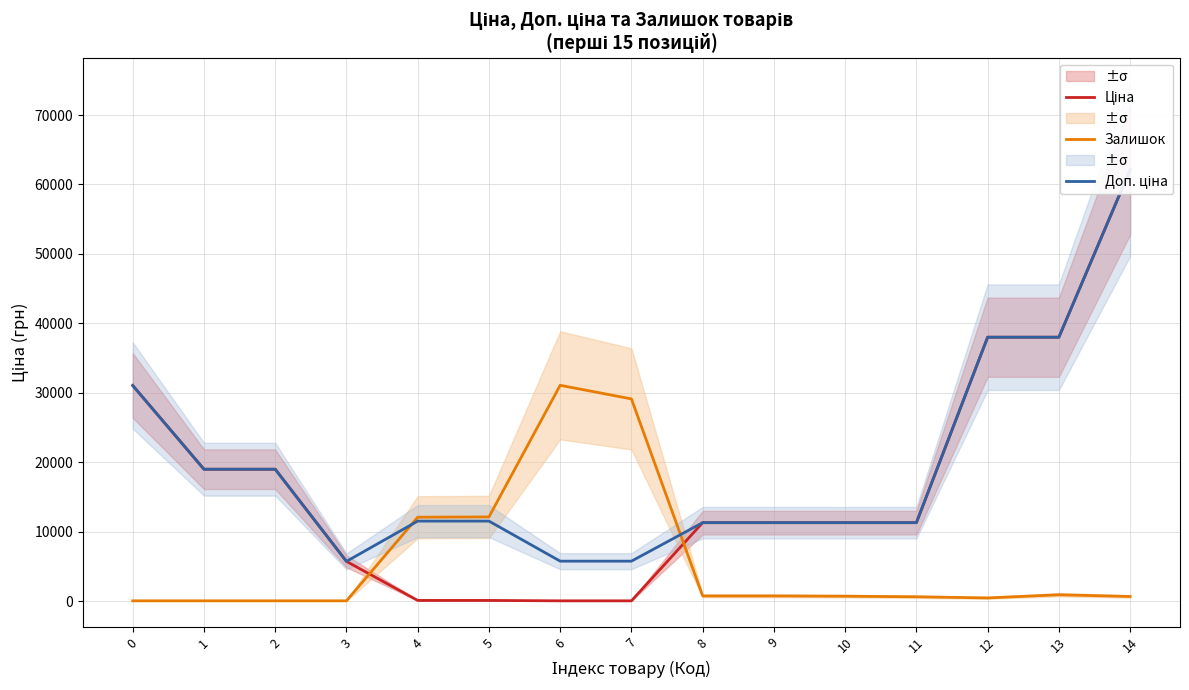

What is the difference between the second highest and second lowest values in the Залишок series?

29072.0